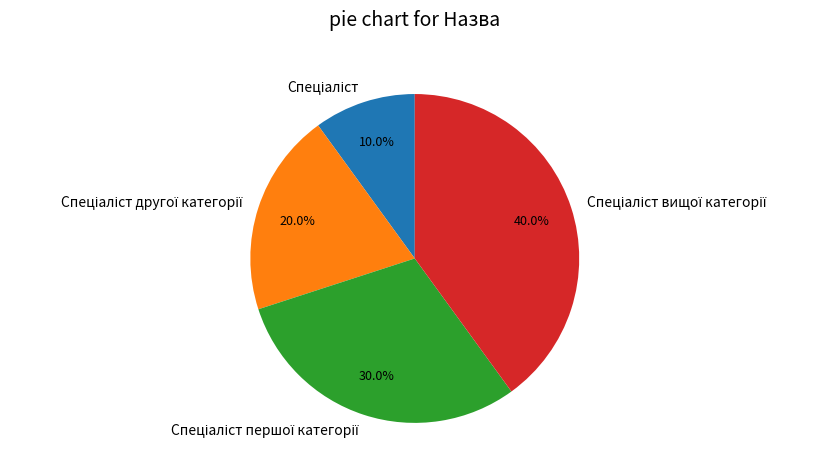

Is there a majority slice in this chart?

No